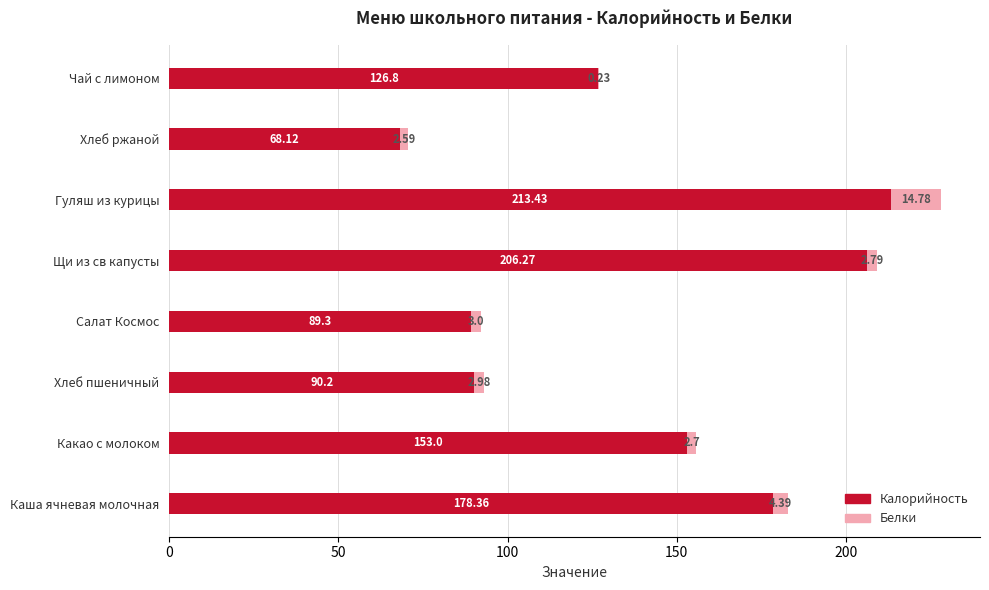

Where is Калорийность nearest to the value 140?

Какао с молоком